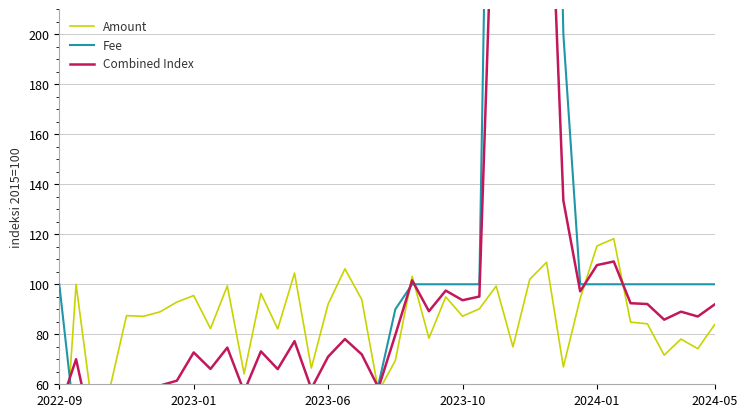

What is the approximate value of Fee at 20?

90.0